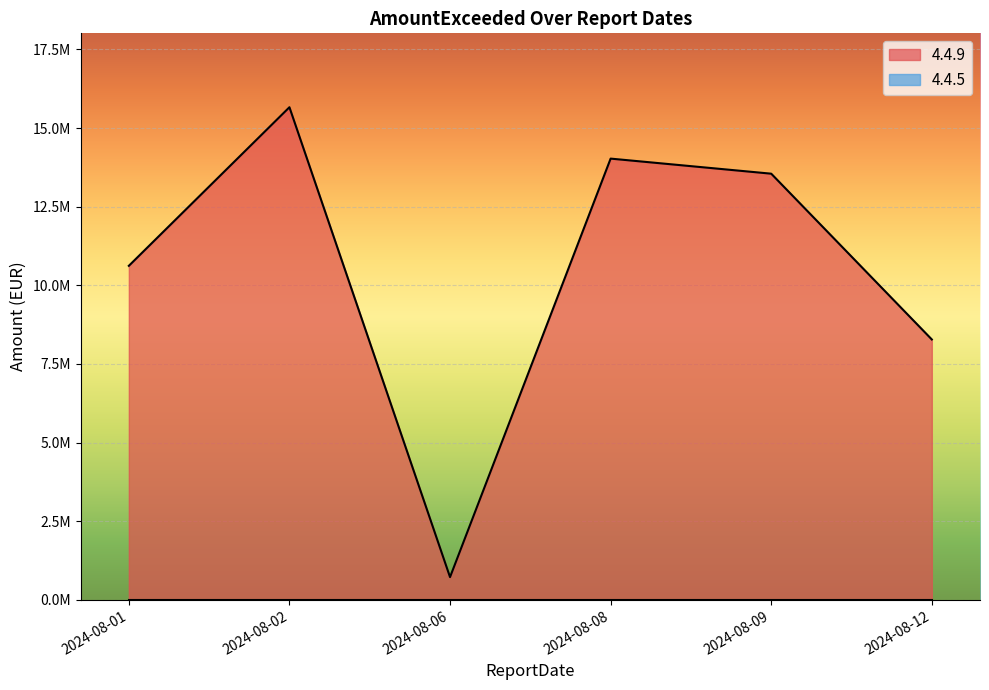

Reading right to left, transcribe all the data shown in this chart.

2024-08-12=8279365.0	2024-08-09=13549919.4	2024-08-08=14029148.4	2024-08-06=724867.6	2024-08-02=15662484.9	2024-08-01=10620947.7